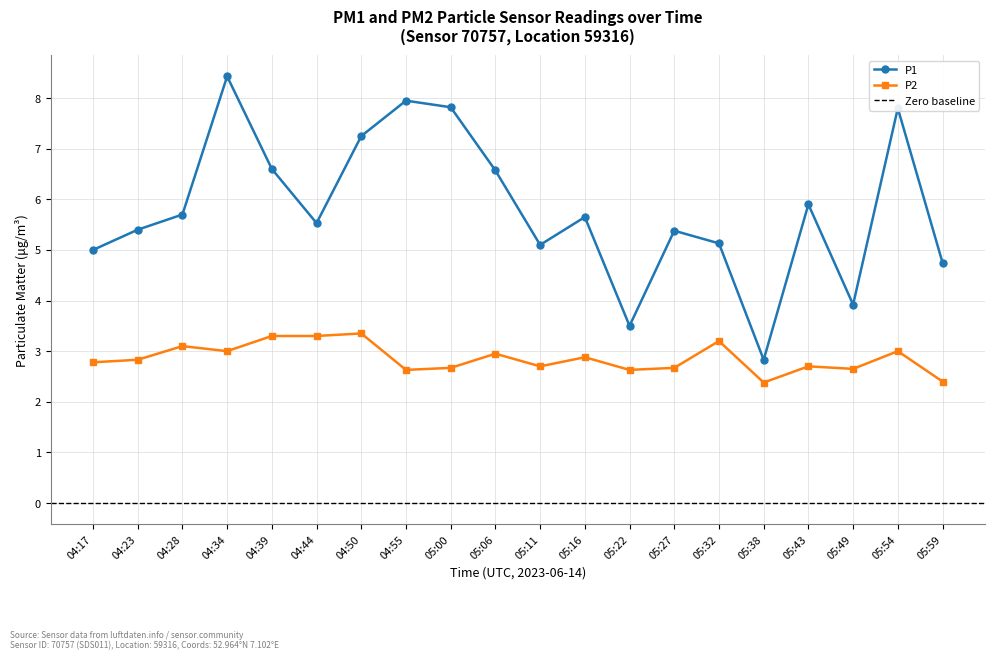

Where is P2 nearest to the value 2?

05:38